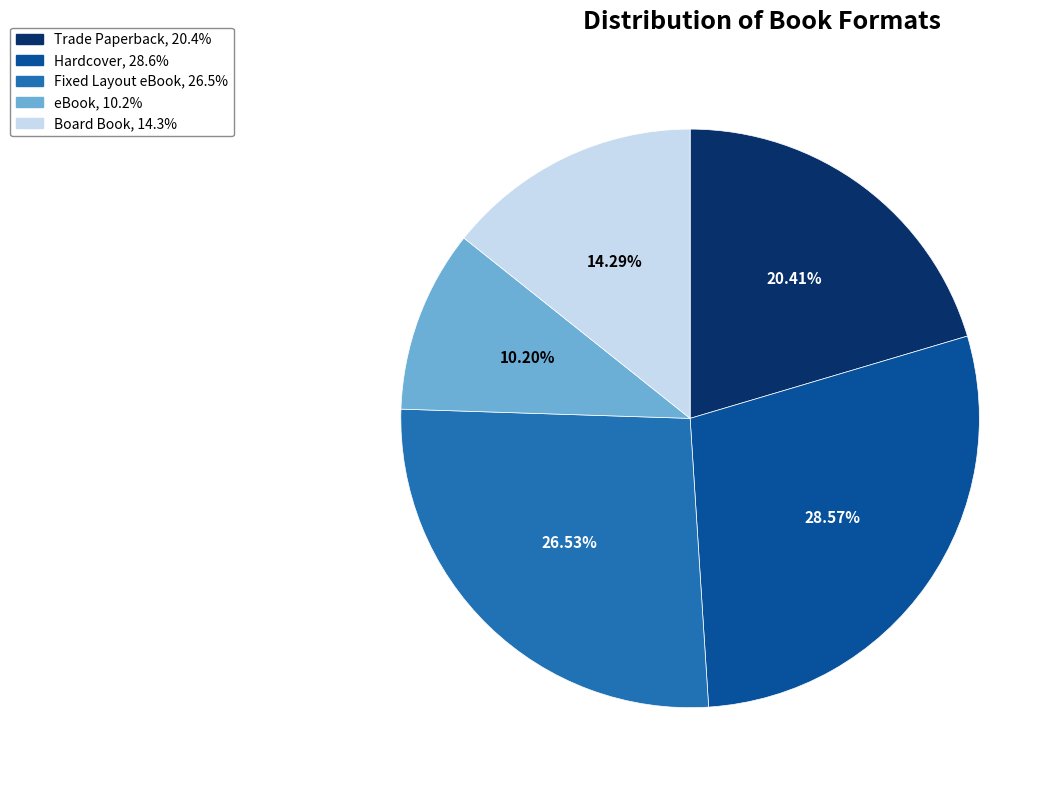

To the nearest percent, what is the difference between the largest and smallest slice percentages?

18%